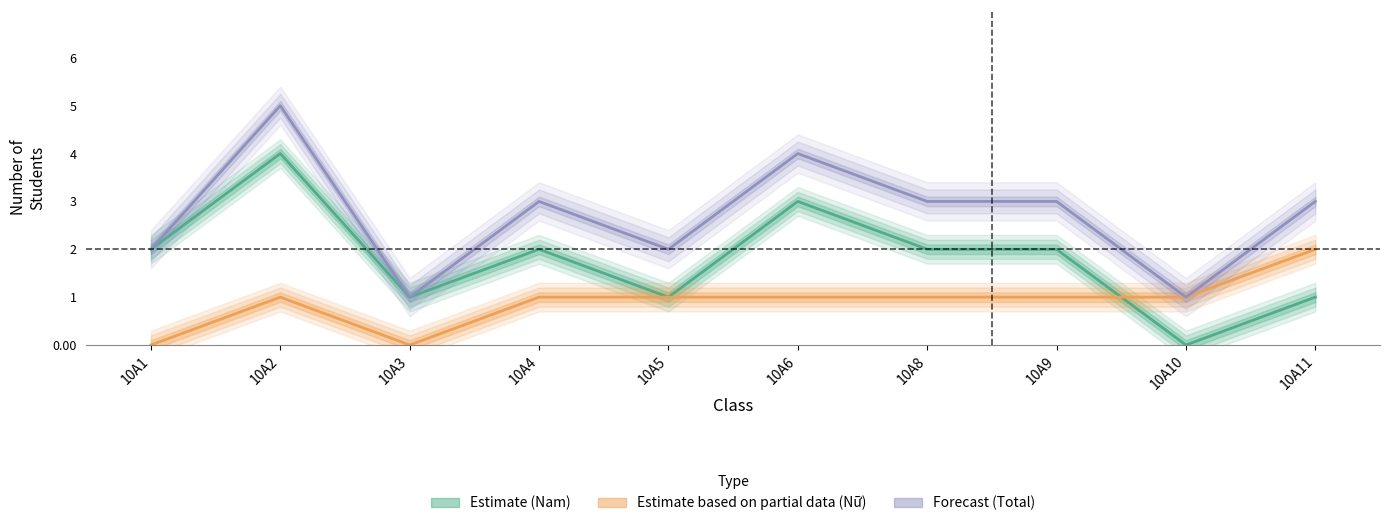

Is it true that Nu equals 0 at 10A8?

False